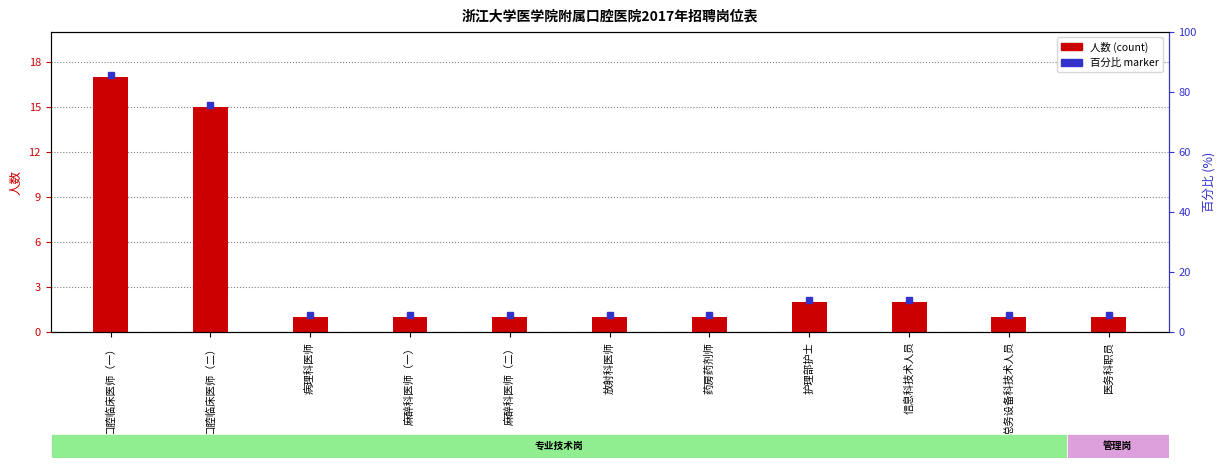

Read the value at 总务设备科技术人员.

1